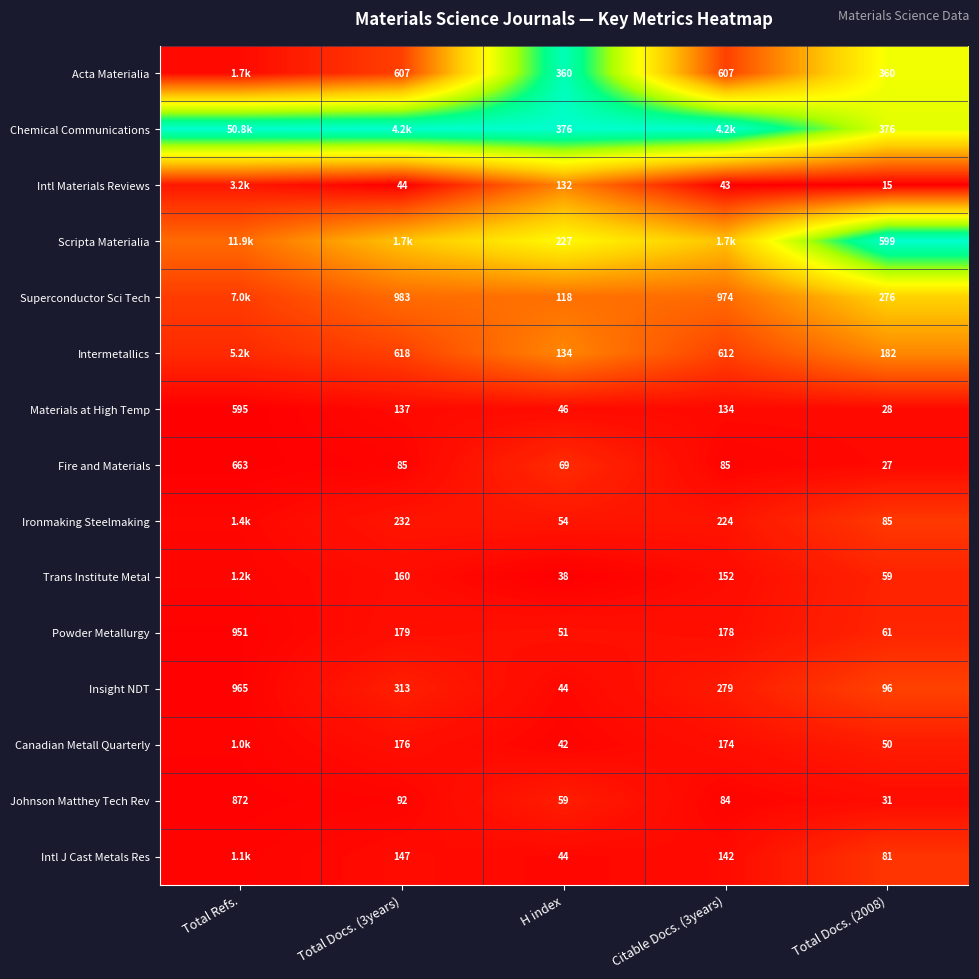

Where does the Powder Metallurgy series first go above 178?

Total Refs.